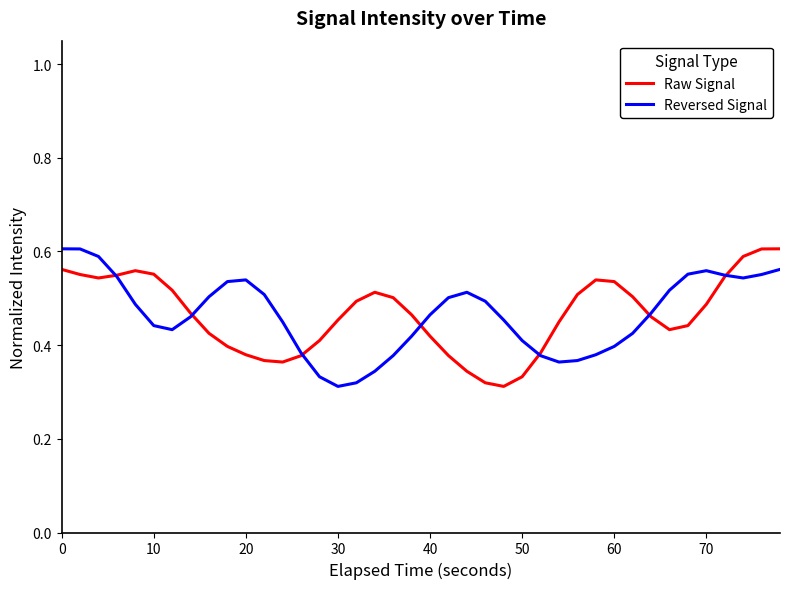

Rank the series at 0 from lowest to highest value.

Raw Signal, Reversed Signal